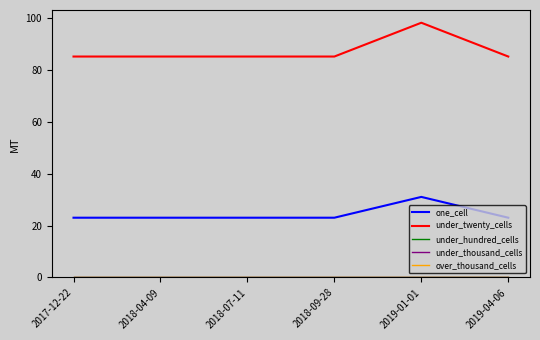

What position from the left is 2018-07-11?

3